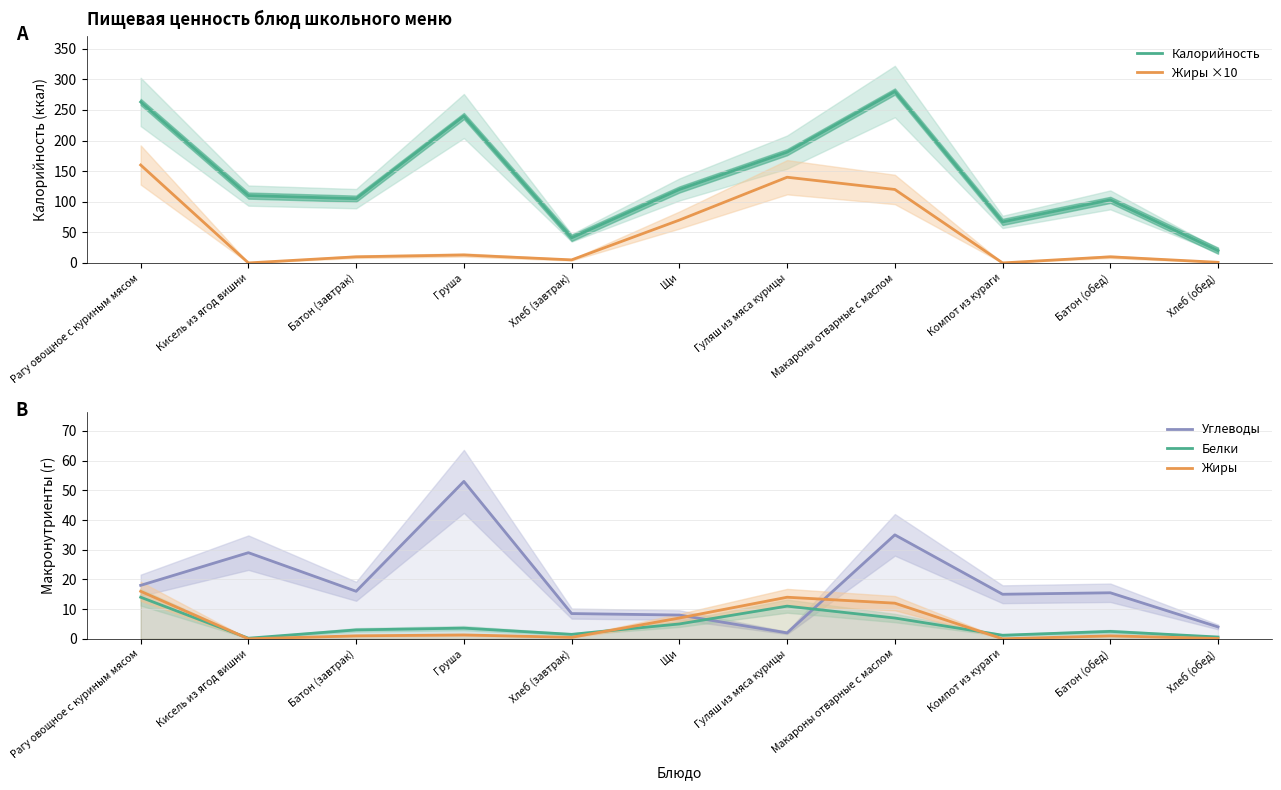

Is the value of Белки at Груша greater than the value of Углеводы at Рагу овощное с куриным мясом?

No